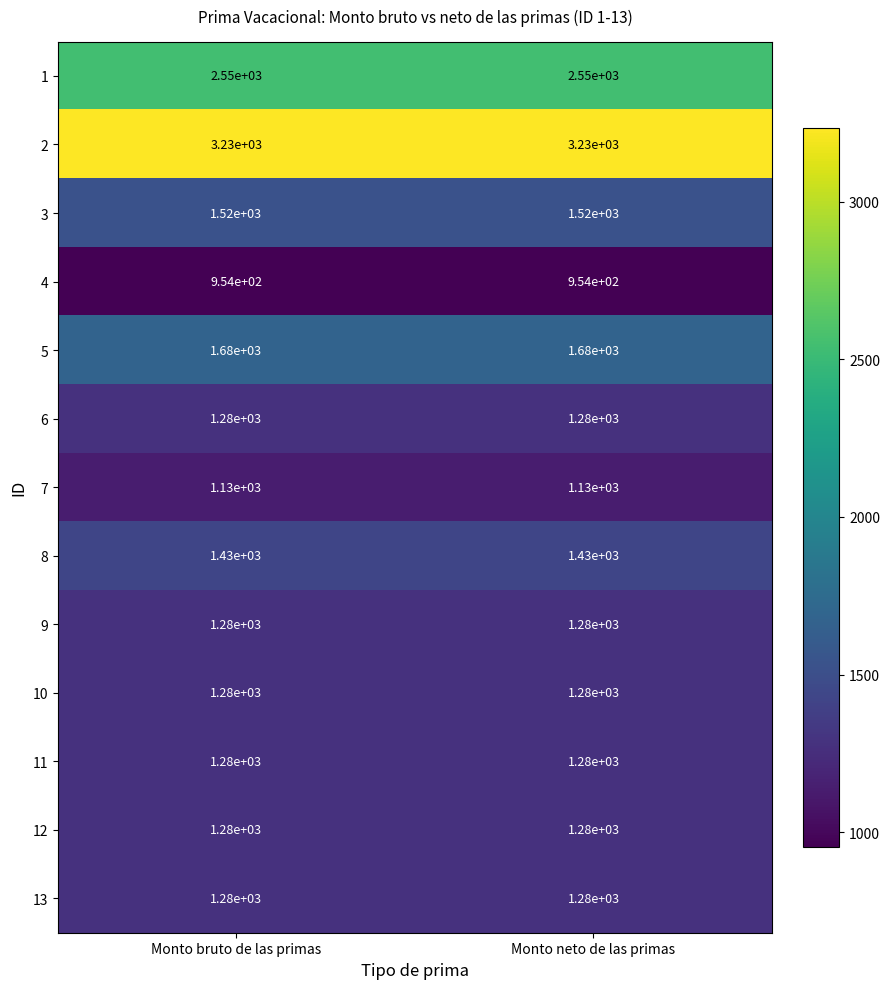

What is the maximum value shown in the chart?

3230